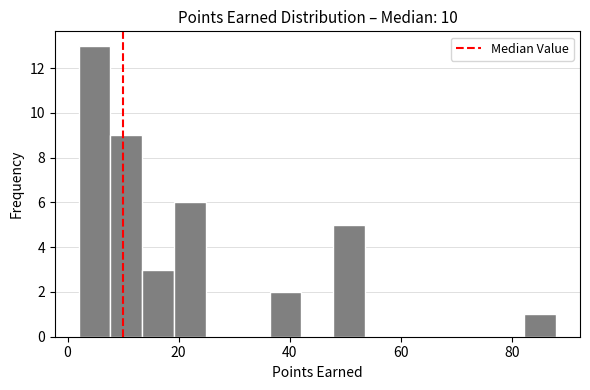

Read against the x-axis, roughly where is the centre of the tallest bar?

4